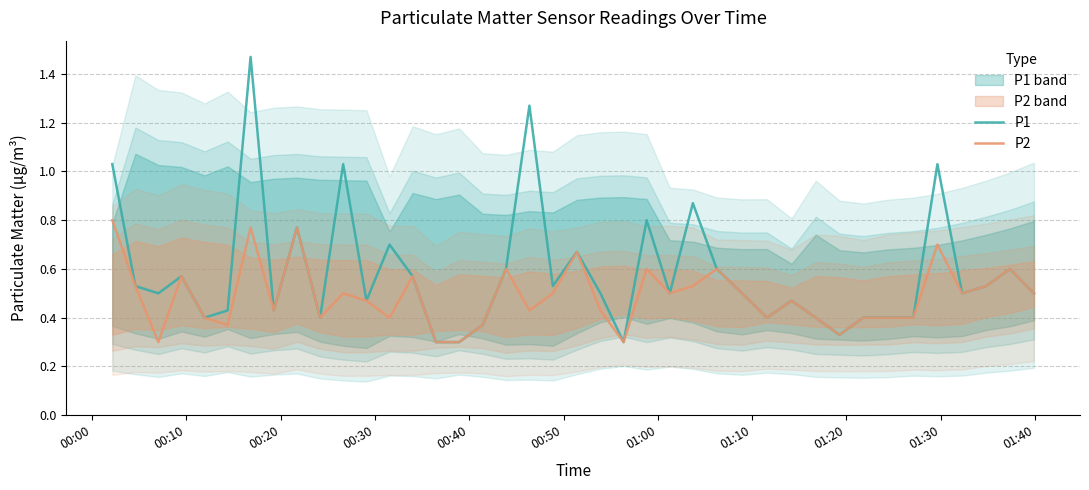

True or false: P2 and P1 intersect in this chart.

False